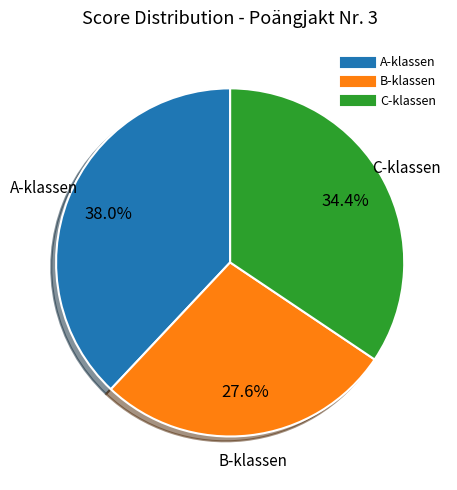

Is there any slice that represents more than half of the pie?

No